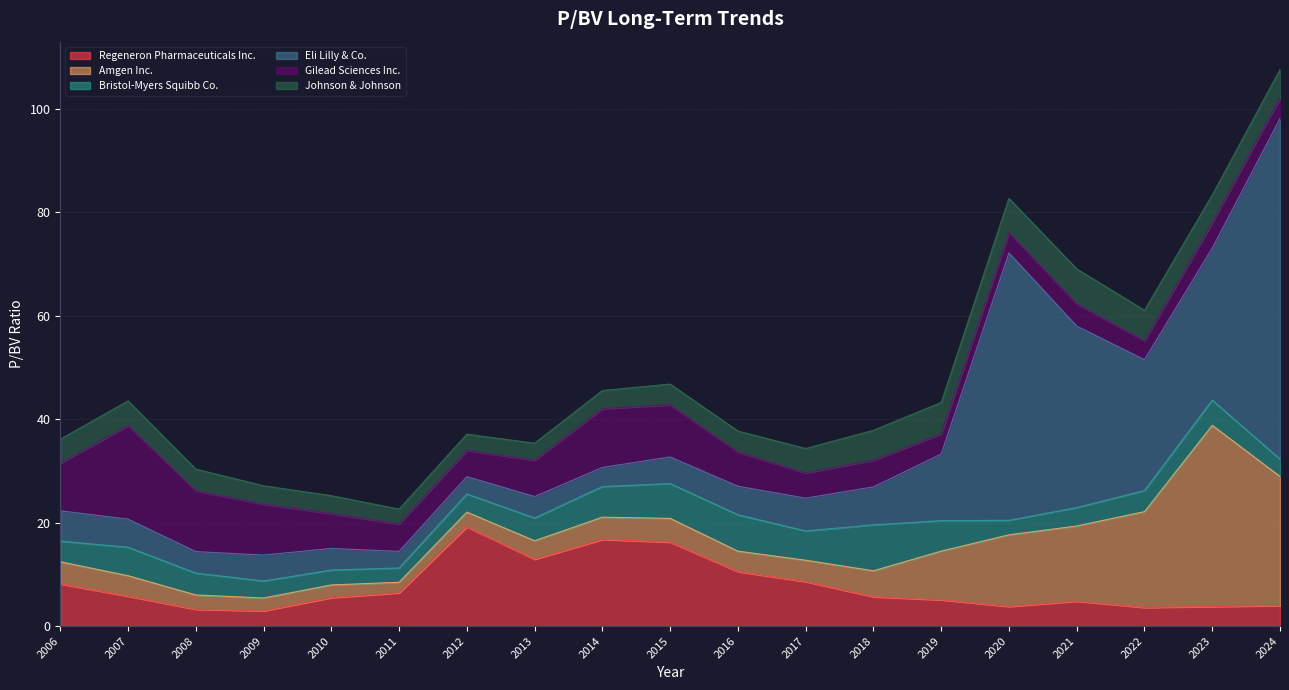

How many values in the Johnson & Johnson series are below 4?

6